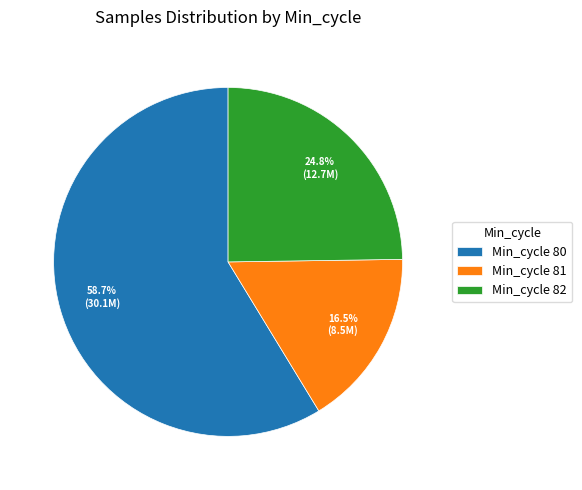

Which category has the smallest portion of the pie?

Min_cycle 81